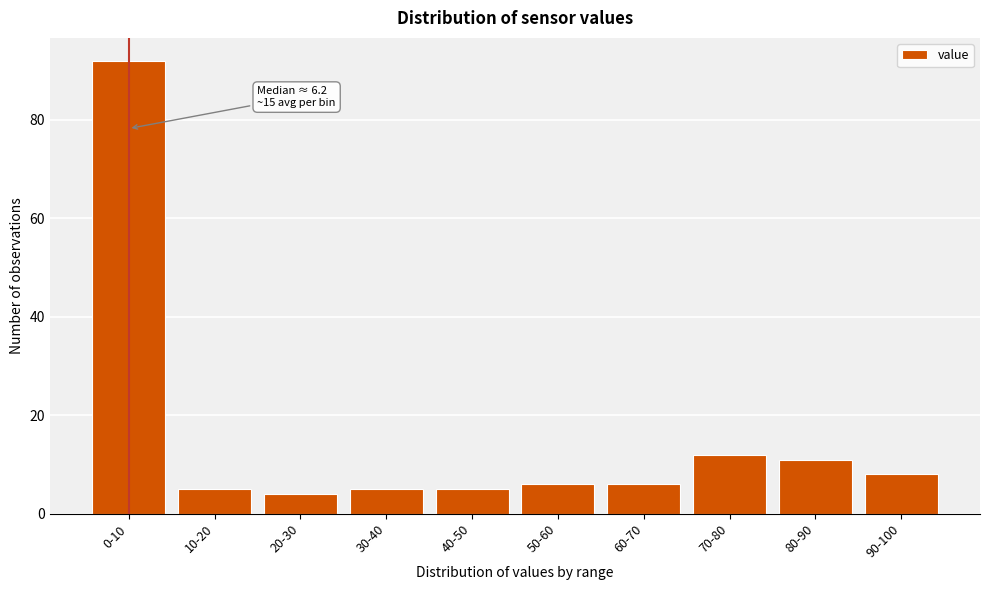

Reading left to right, list all the values displayed in this chart.

0-10=92	10-20=5	20-30=4	30-40=5	40-50=5	50-60=6	60-70=6	70-80=12	80-90=11	90-100=8